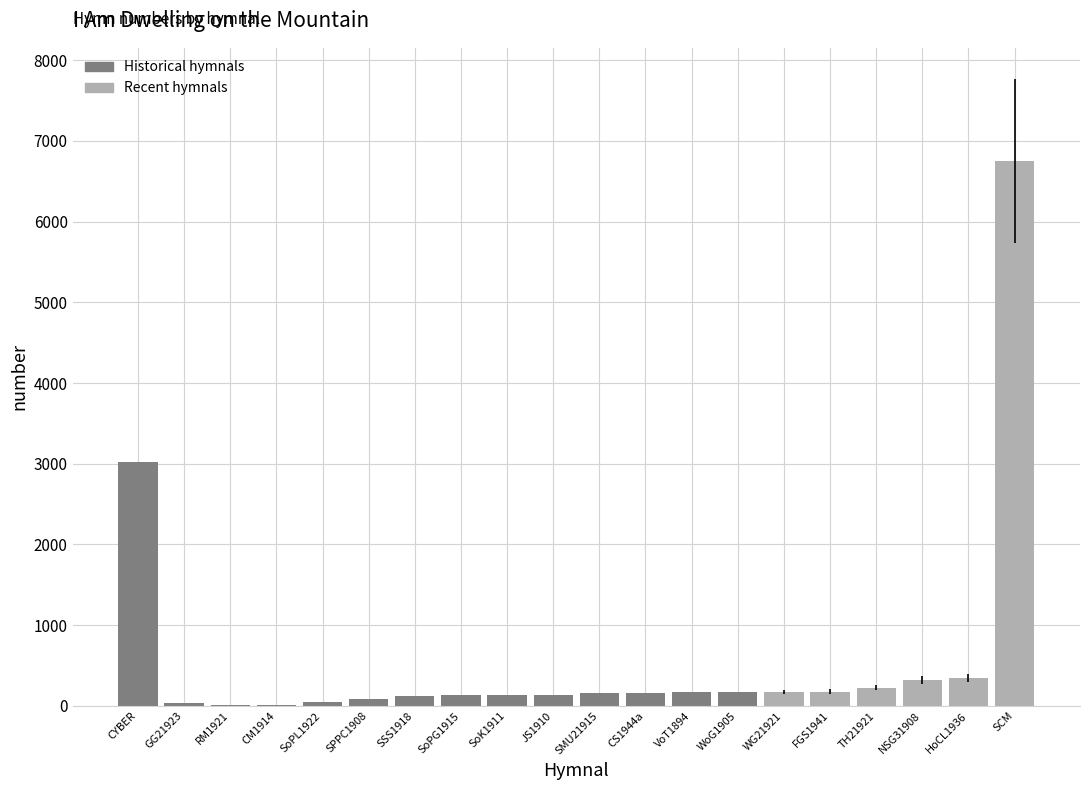

What is the sum of all values?

12392